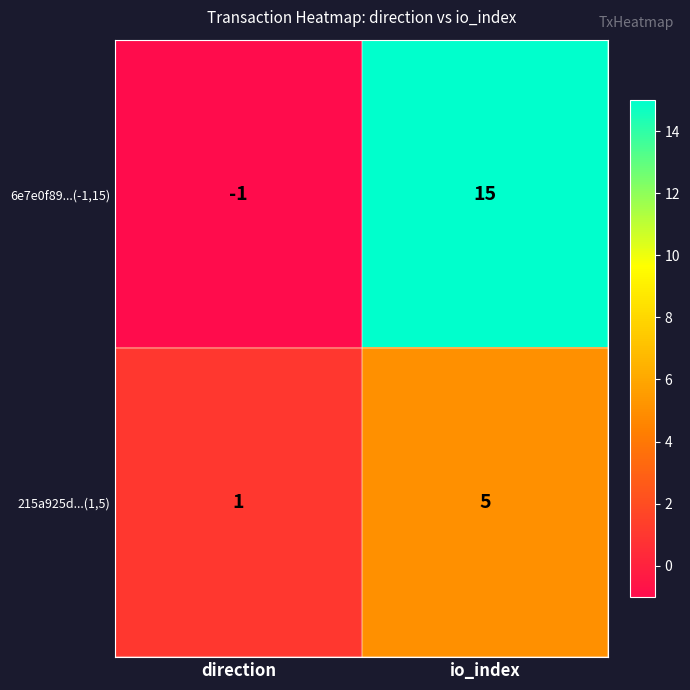

Is the value of 6e7e0f89...(-1,15) at io_index greater than the value of 215a925d...(1,5) at io_index?

Yes